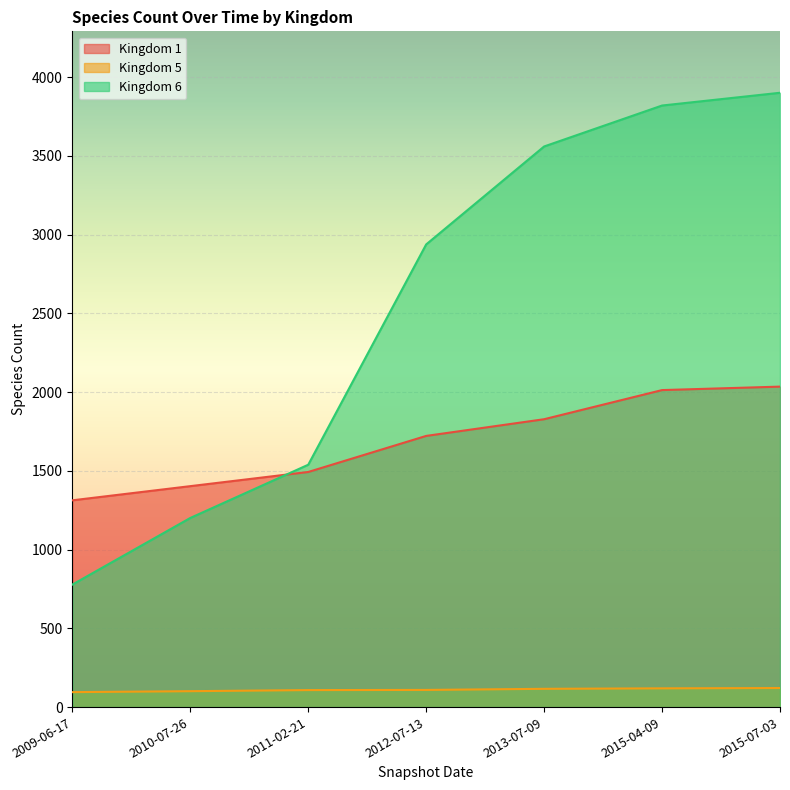

What is the sum of all Kingdom 1 values?

11807